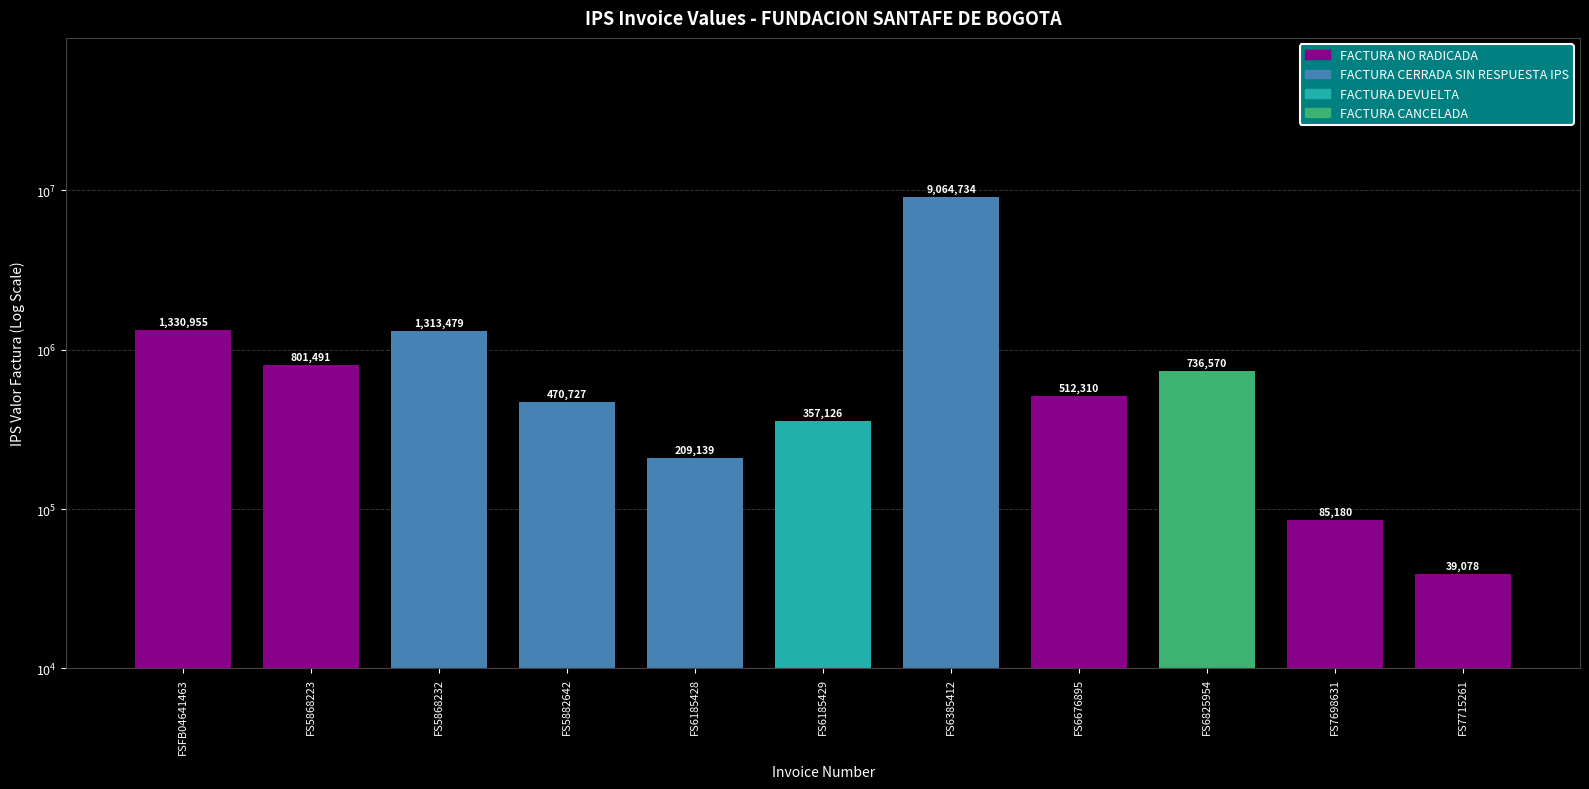

Reading right to left, list all the values displayed in this chart.

39078	85180	736570	512310	9064734	357126	209139	470727	1313479	801491	1330955